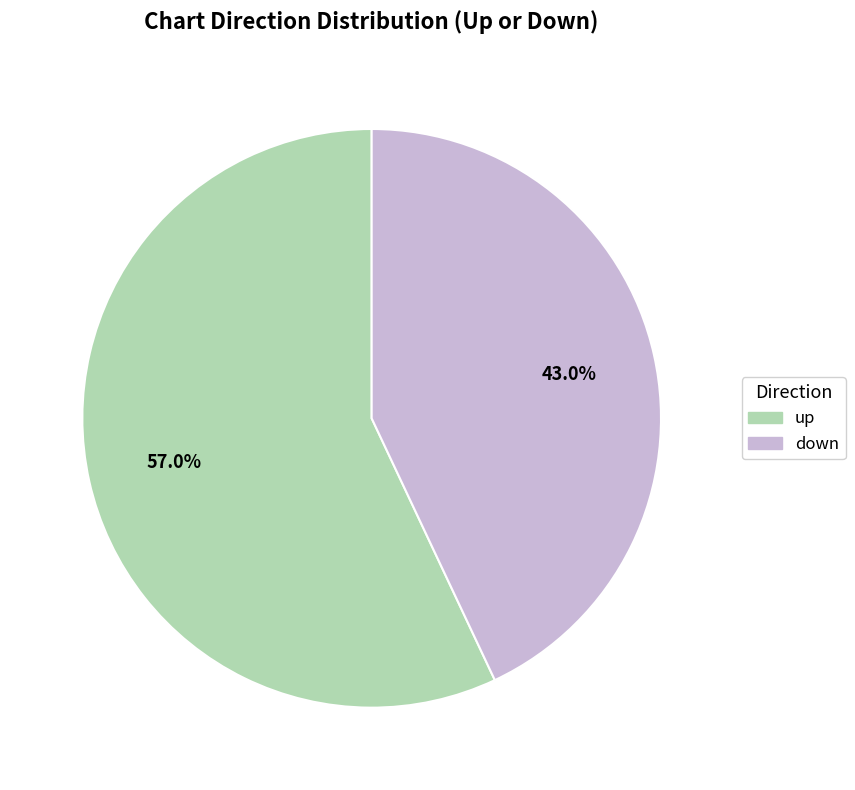

Which has a higher value, up or down?

up